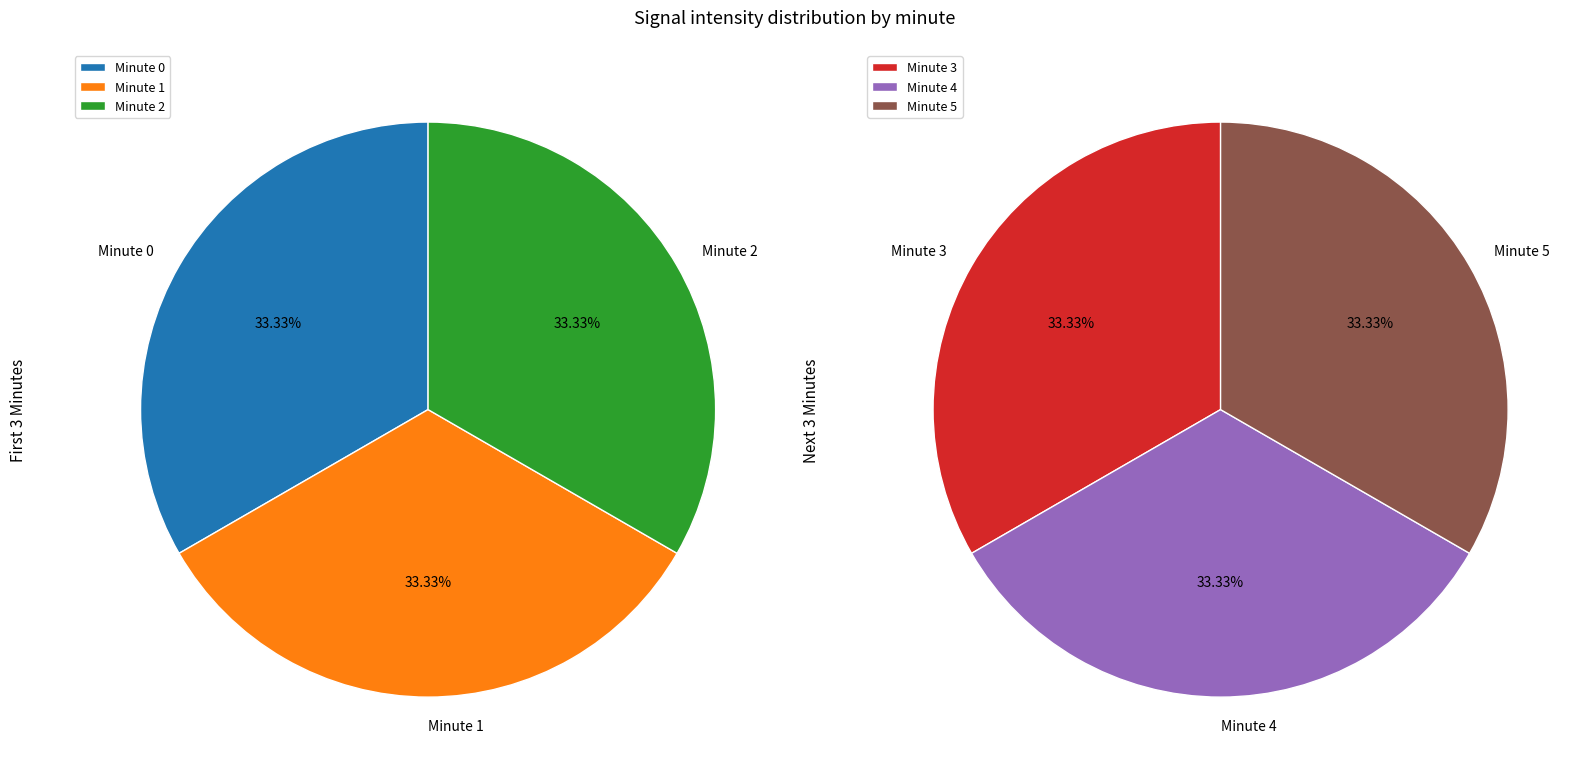

Count the number of slices in the pie.

6